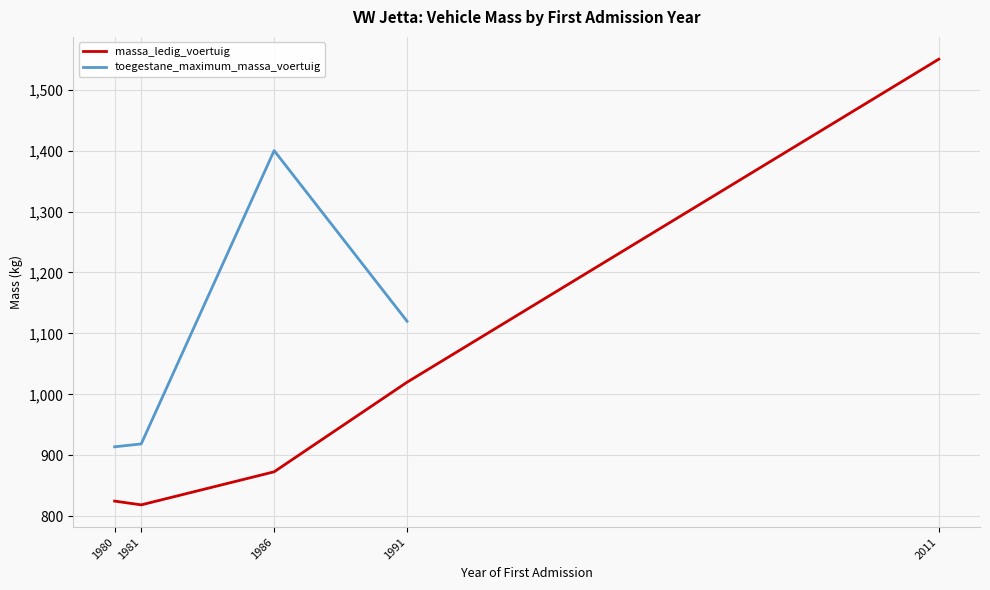

In massa_ledig_voertuig, how many points are lower than both neighbors (excluding endpoints)?

1